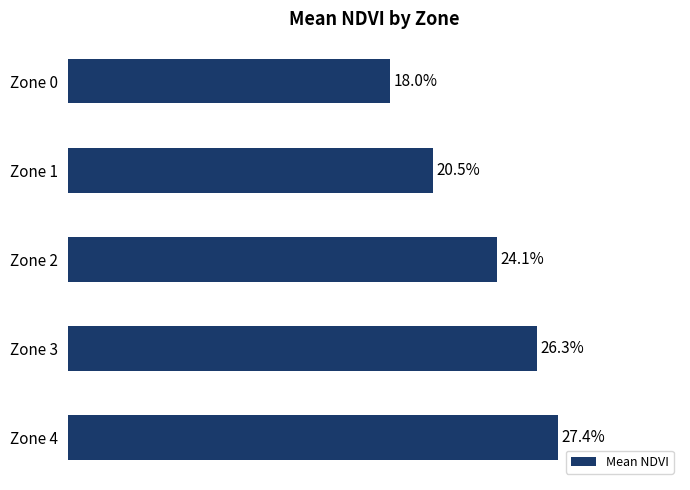

Are the bars horizontal?

Yes